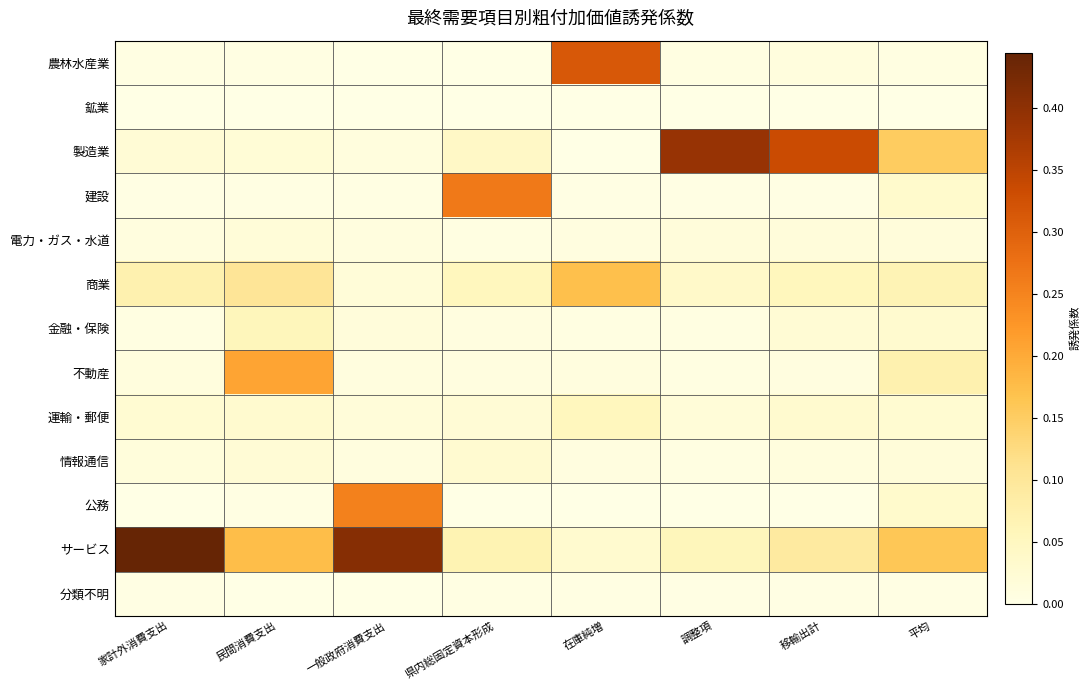

At which category does the chart reach its minimum across all series?

在庫純増